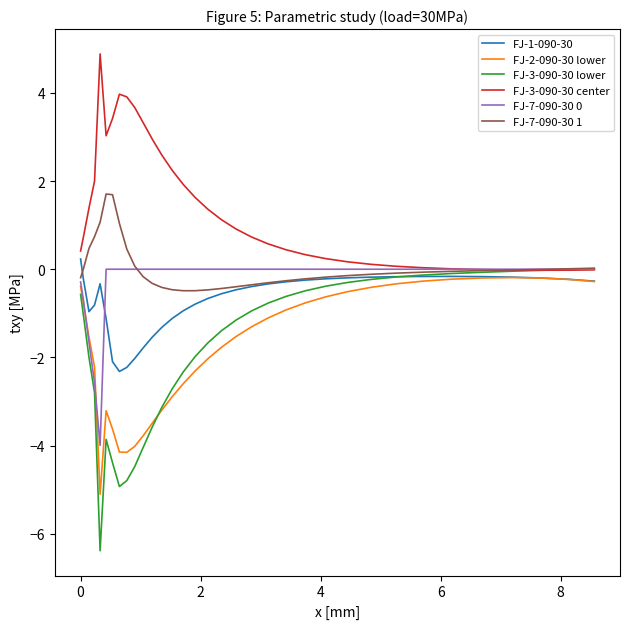

Which series has the largest range (max minus min)?

FJ-3-090-30 lower